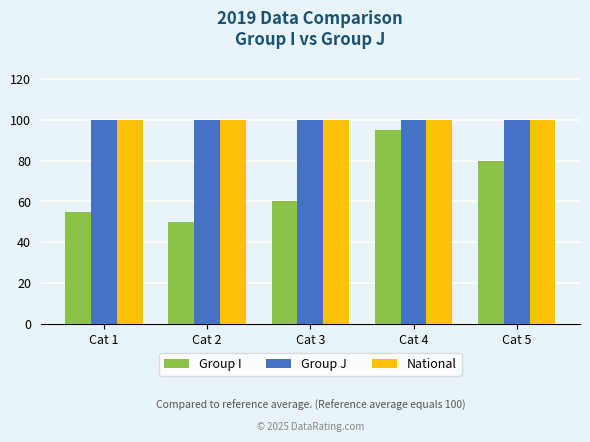

Which series has the widest spread of values?

Group I